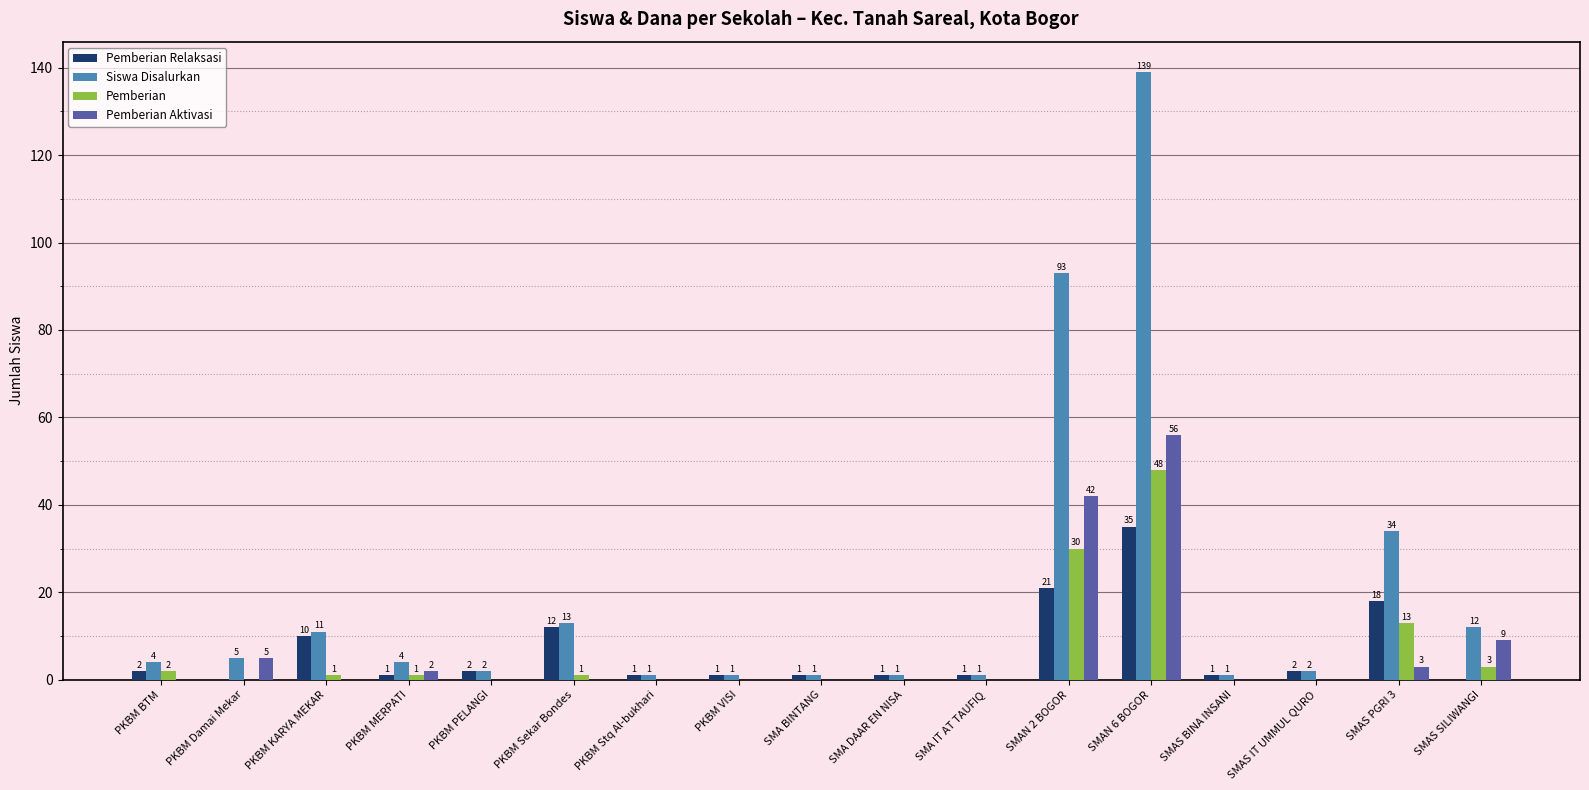

What is the sum of all Pemberian Aktivasi values?

117